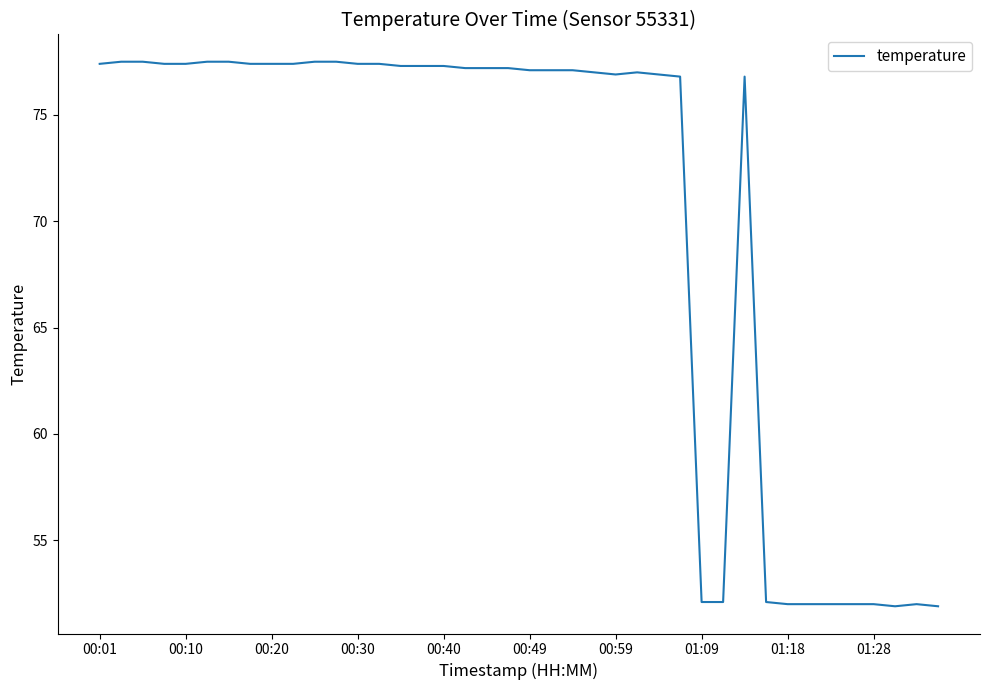

What is the smallest value displayed?

51.9